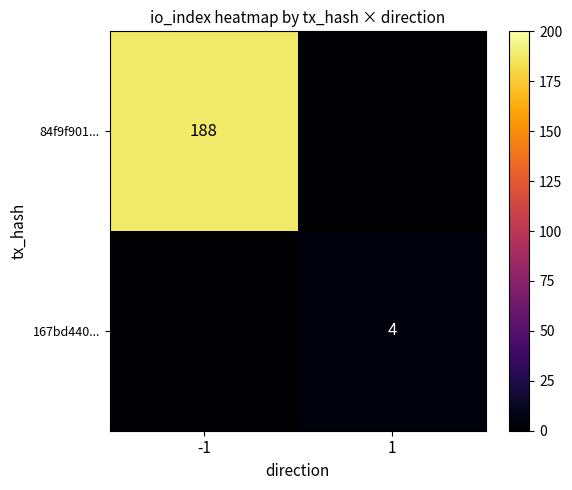

True or false: 167bd440... has a value of 4 at 1.

True